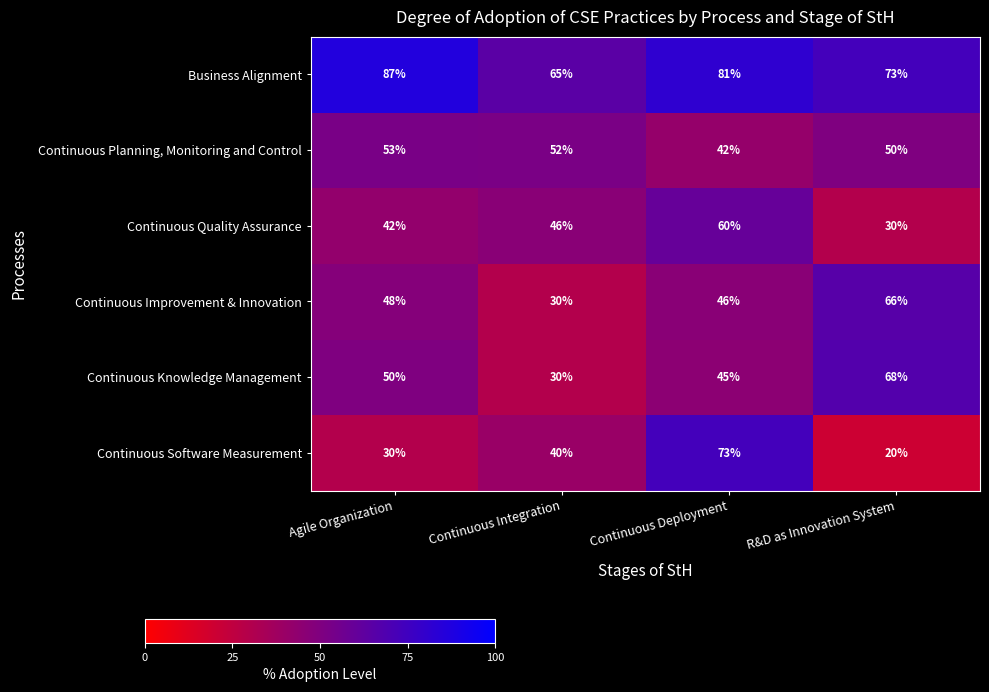

How many categories are shown in the chart?

4